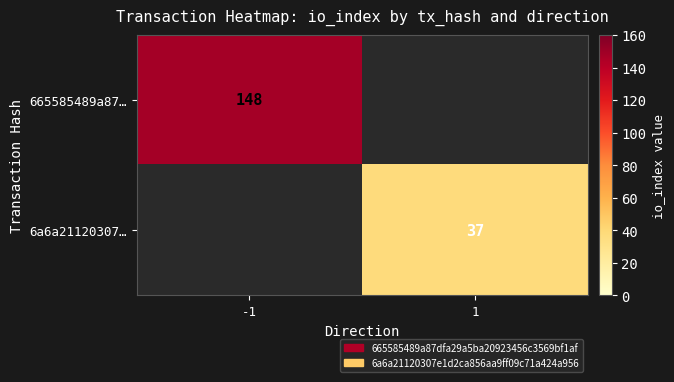

True or false: 6a6a21120307… has a value of 23 at 1.

False